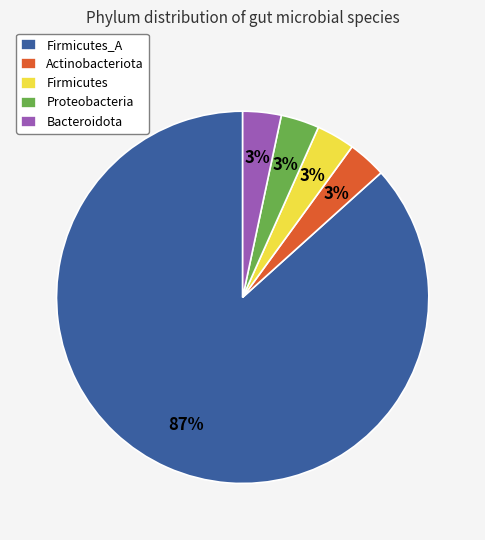

Do Bacteroidota and Proteobacteria together represent more than half of the pie?

No